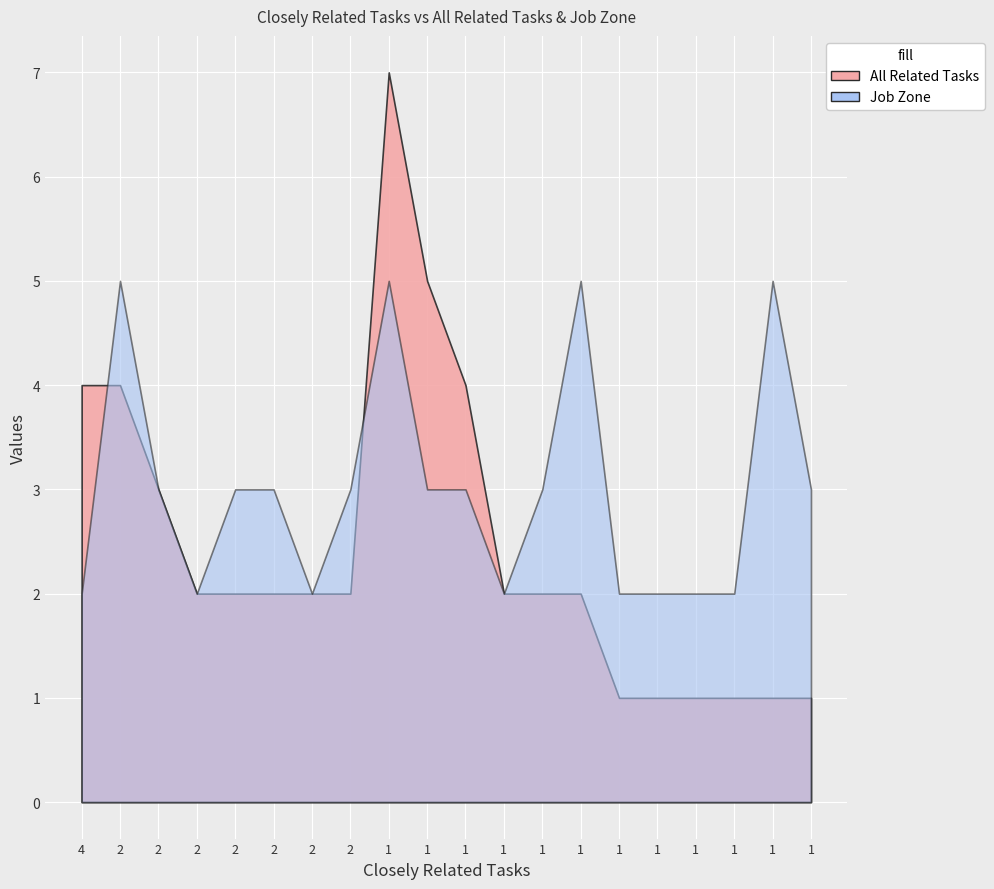

At which category does the chart reach its minimum across all series?

1